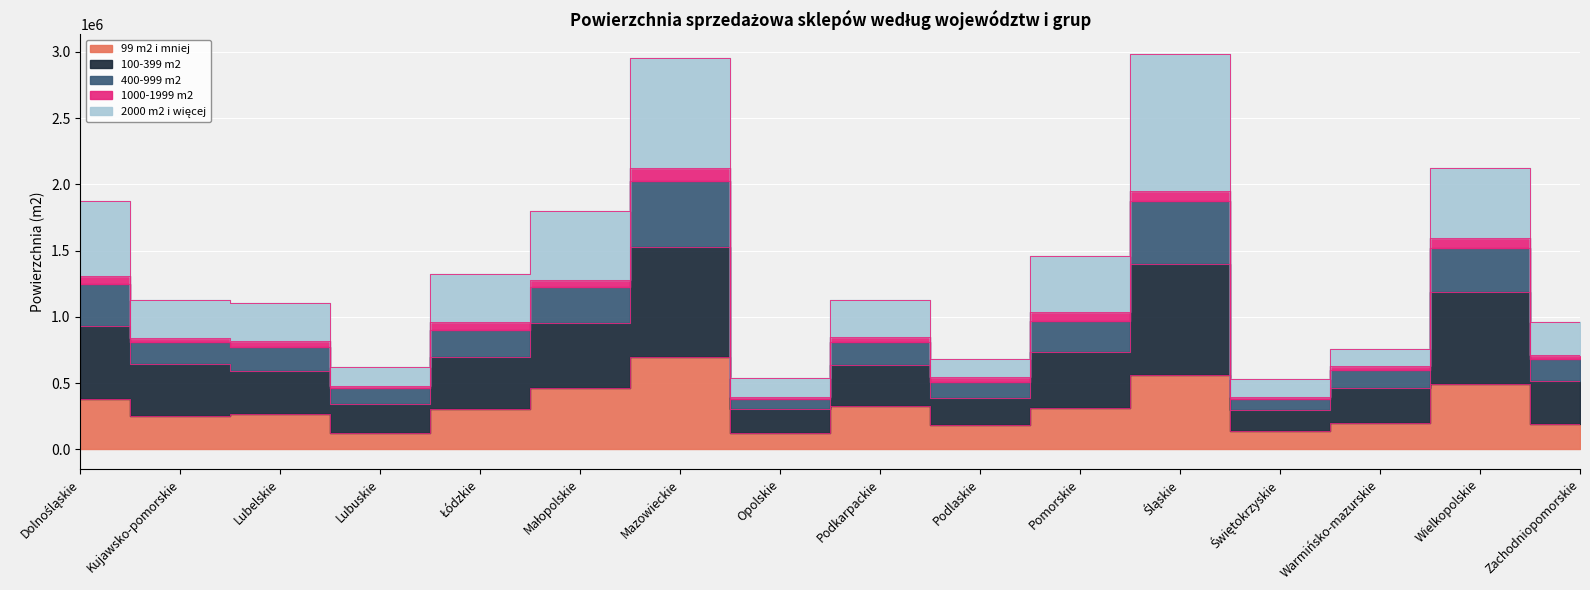

How many interior local valleys does the 100-399 m2 series have?

4